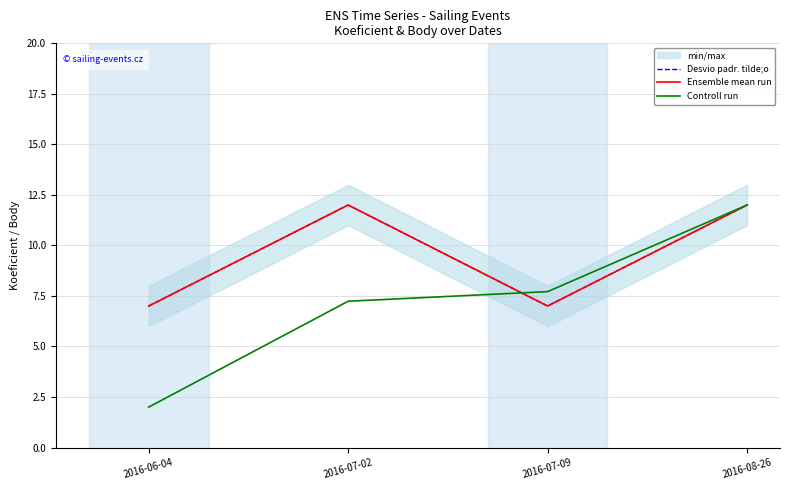

True or false: Desvio padr. tilde;o and Ensemble mean run cross at least once.

False